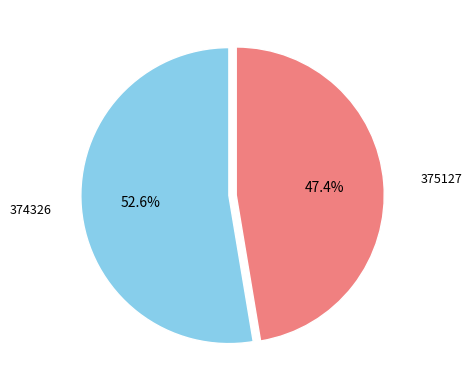

What percentage do 374326 and 375127 together represent?

100.0%